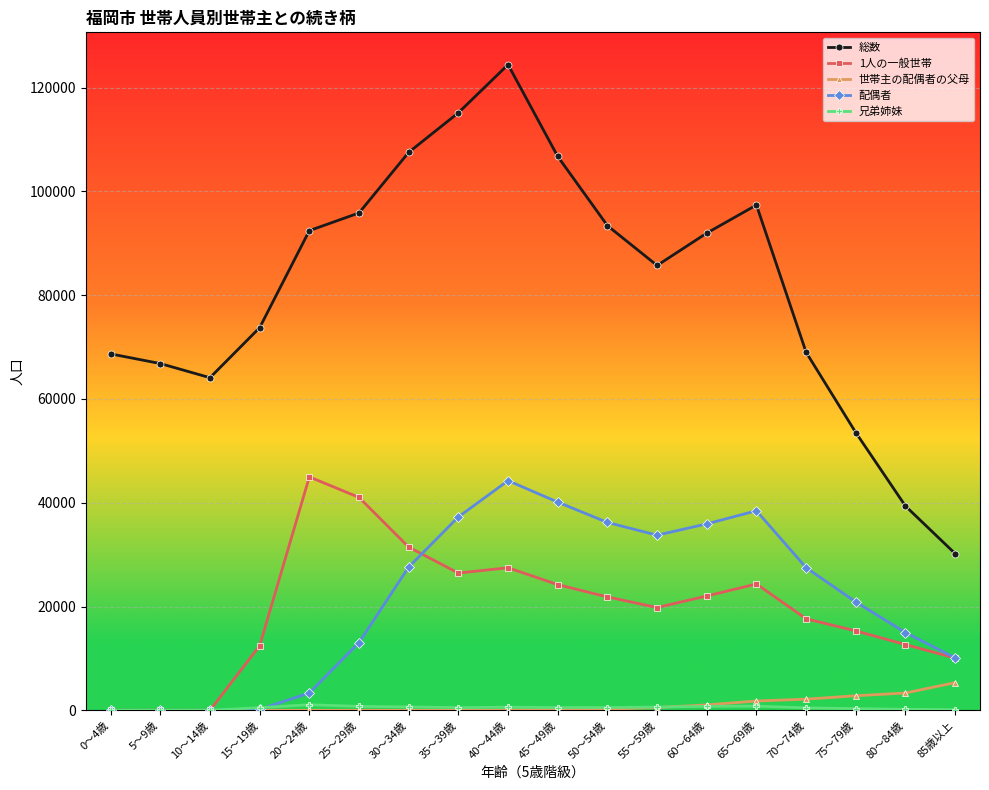

What is the highest value of the 世帯主の配偶者の父母 series?

5338